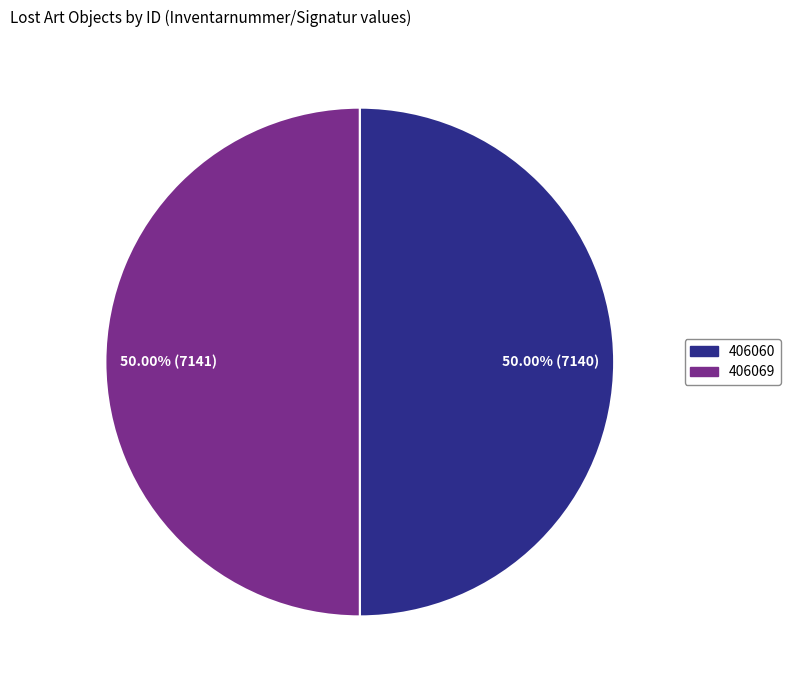

Combined, do 406060 and 406069 account for over 50%?

Yes